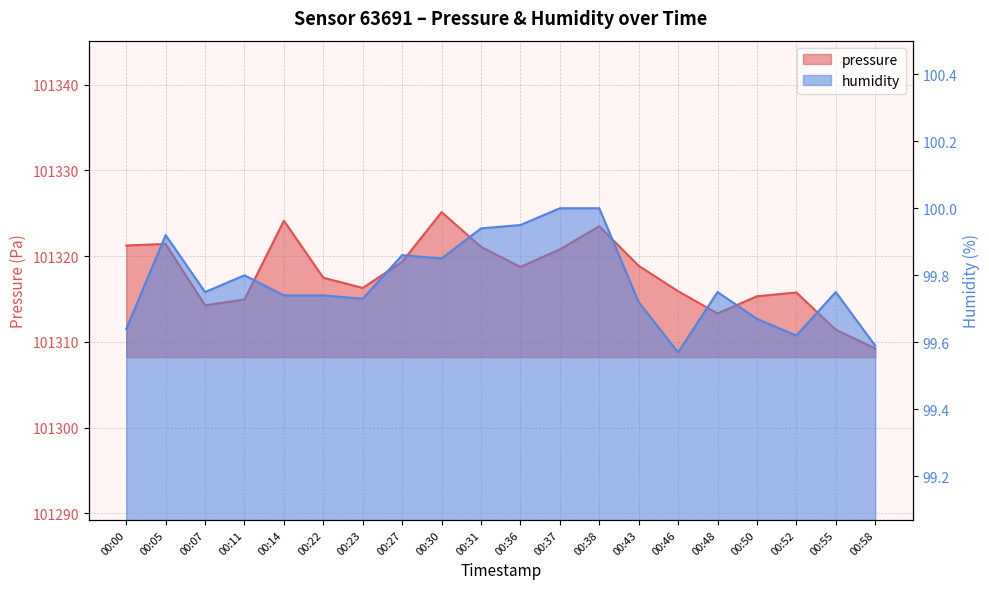

Which series changed the most between 00:07 and 00:31?

pressure